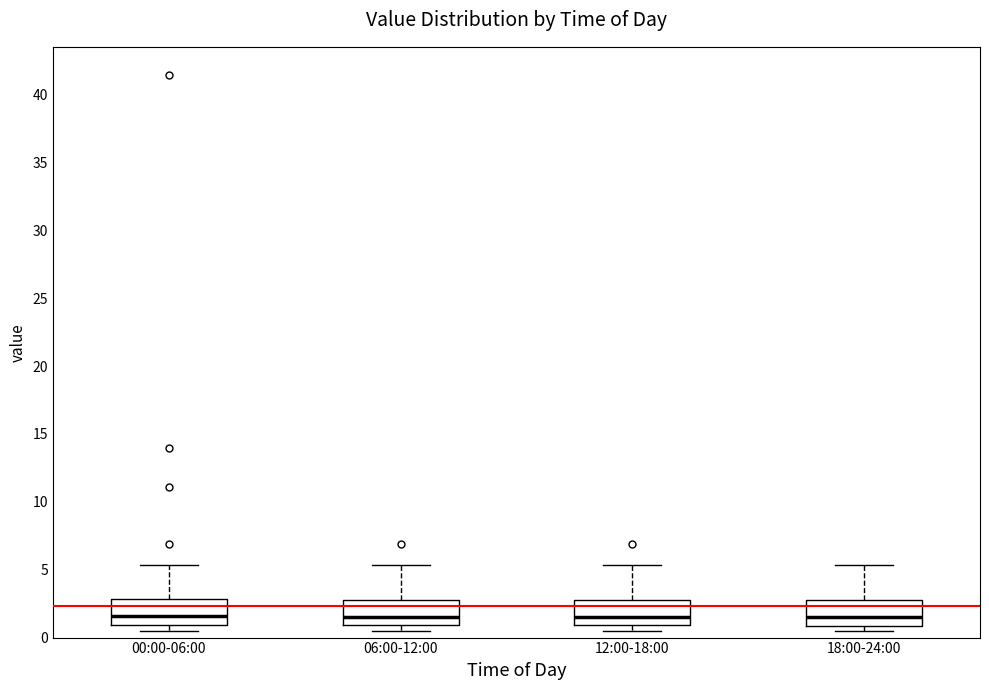

Reading left to right, read every box against the y-axis: the position of its median line, the range the box covers, and the ends of its whiskers. The values are not printed on the chart, so give them approximately, as read against the axis.

00:00-06:00: median 1.5, box 1.0 to 3.0, whiskers 0.5 to 5.5
06:00-12:00: median 1.5, box 1.0 to 3.0, whiskers 0.5 to 5.5
12:00-18:00: median 1.5, box 1.0 to 3.0, whiskers 0.5 to 5.5
18:00-24:00: median 1.5, box 1.0 to 2.5, whiskers 0.5 to 5.5